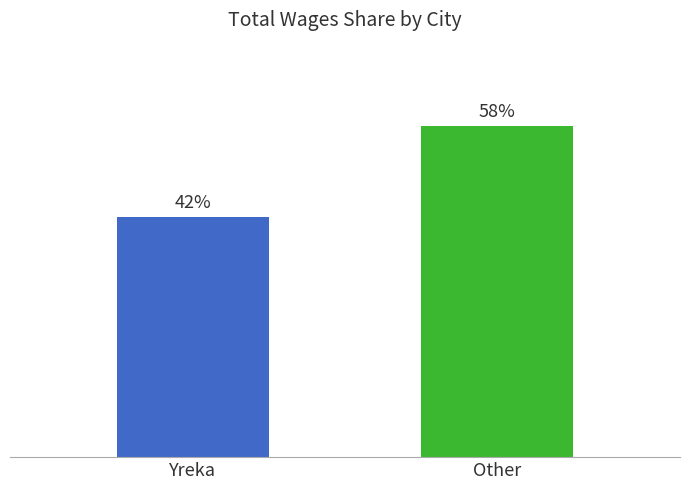

Rank the categories by value from highest to lowest.

Other, Yreka